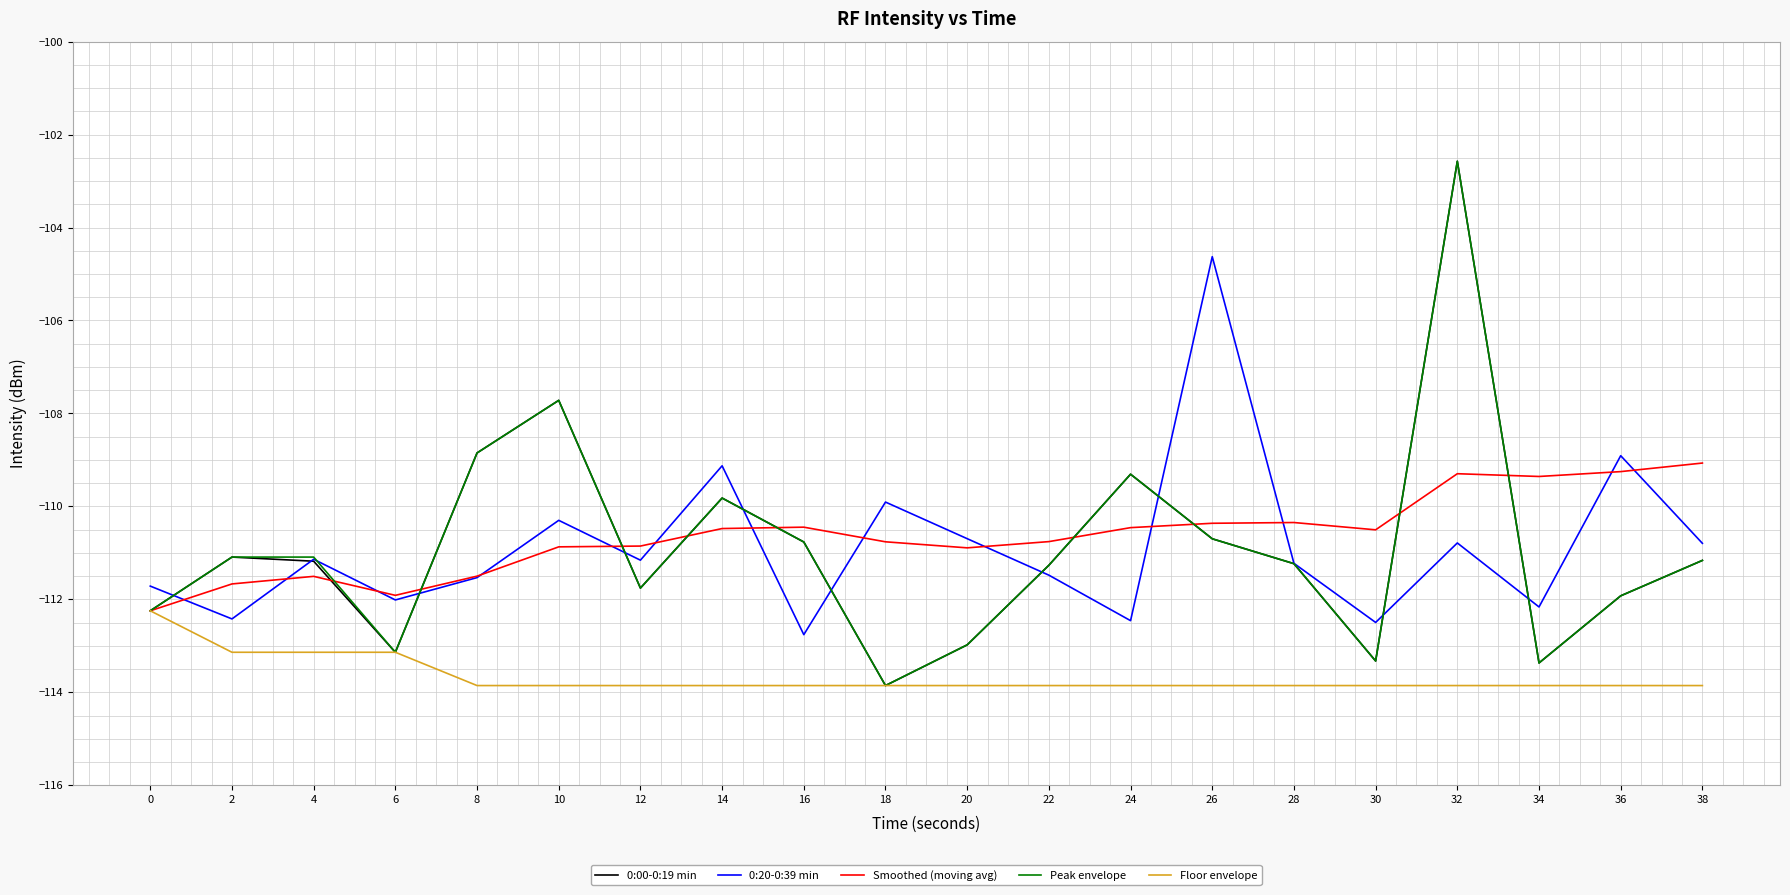

Is it true that Smoothed (moving avg) equals -109.3 at 36?

True